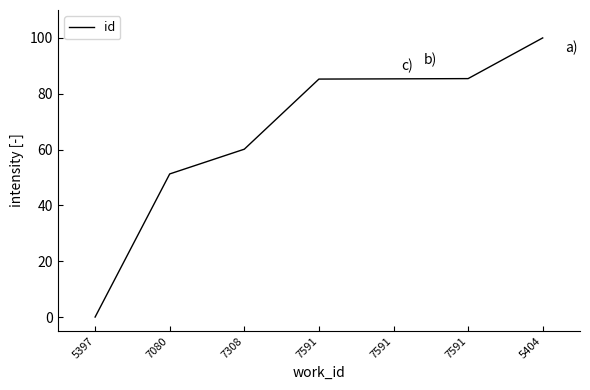

List the labels in order of value, smallest first.

5397, 7080, 7308, 7591, 7591, 7591, 5404